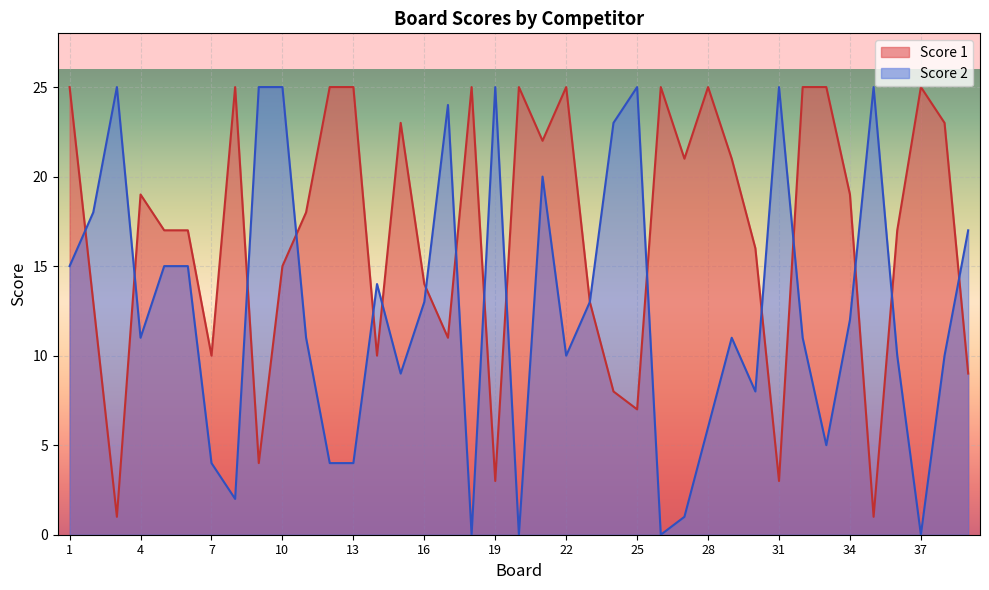

Where does the Score 2 series first go above 11?

1